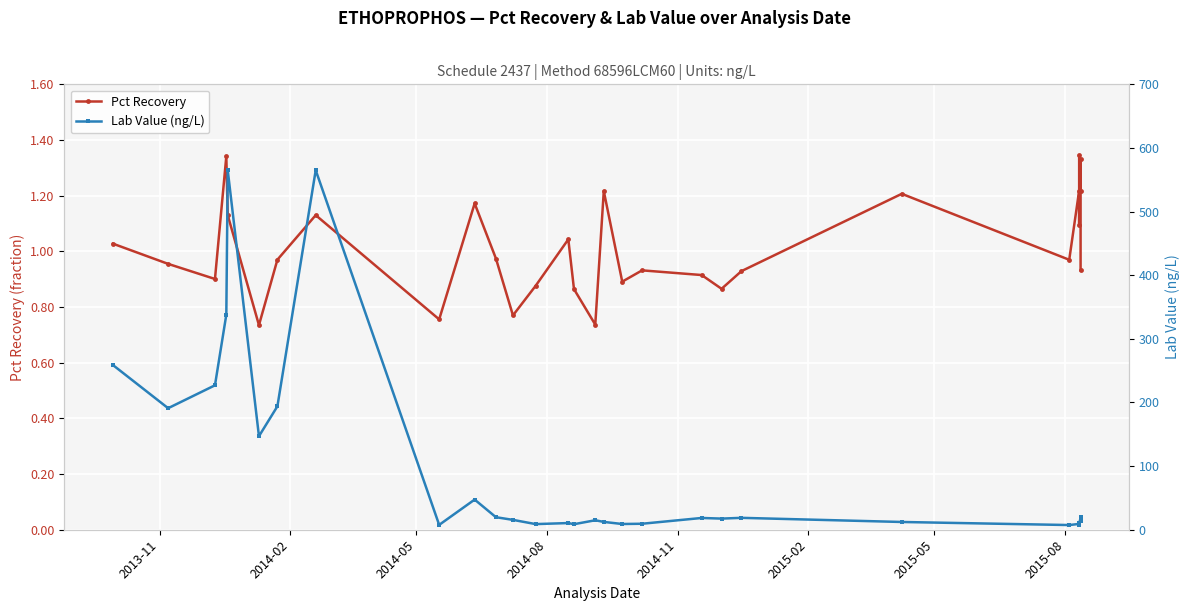

What is the value of the Lab Value (ng/L) point at the 25th from the left?

9.2